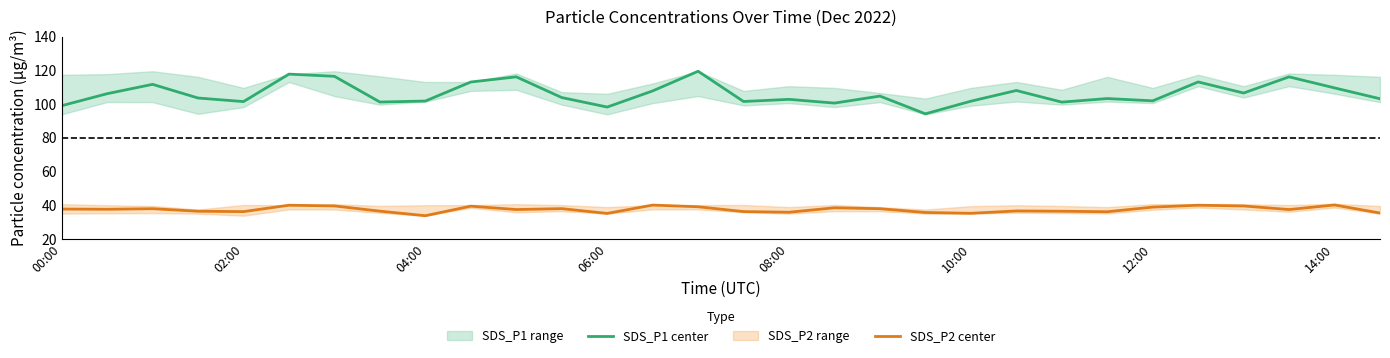

What is the lowest value of the SDS_P2 center series?

33.7